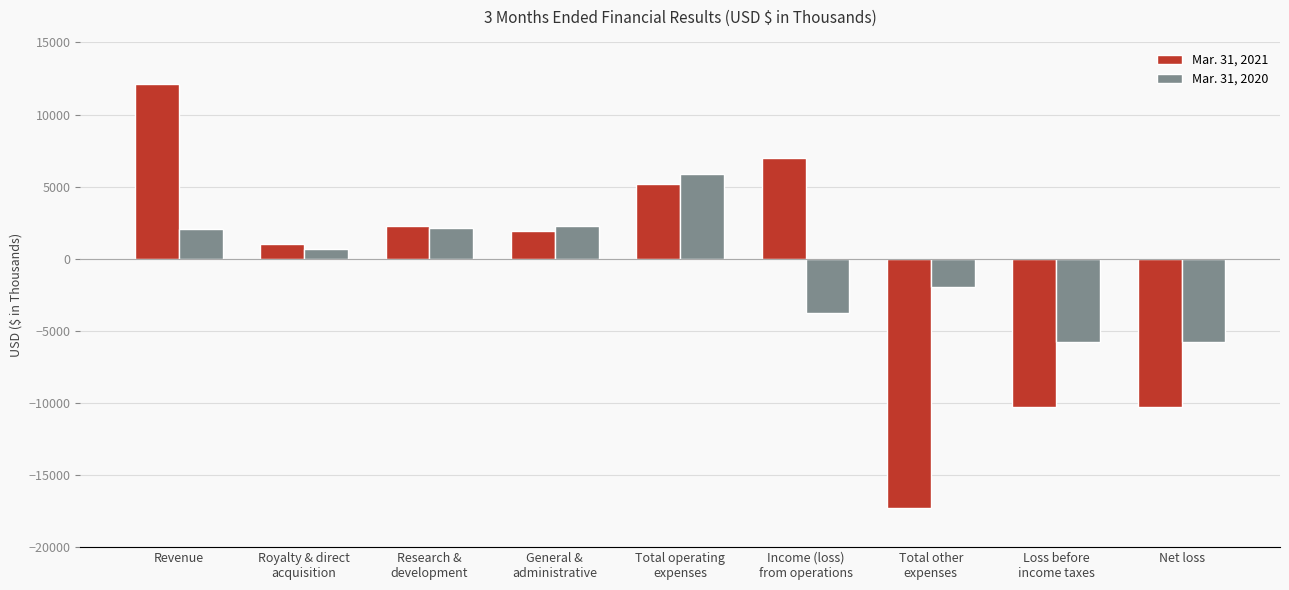

How many bars are there in each group?

2